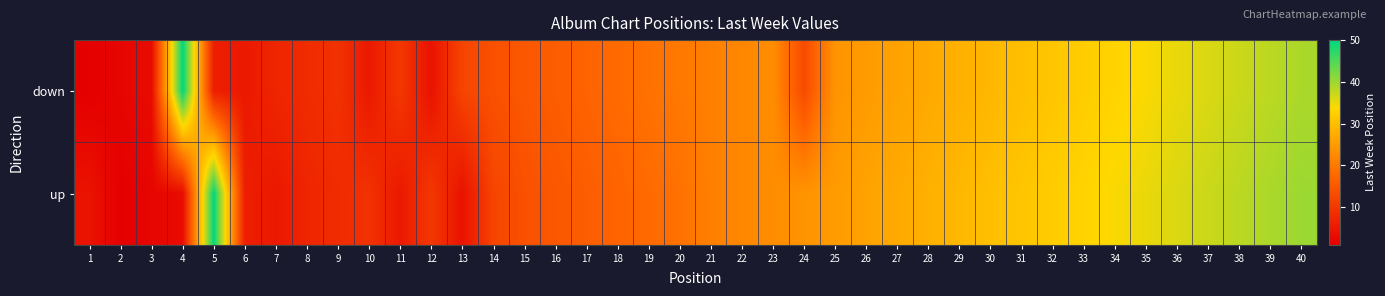

What is the spread (max minus min) of values at 4?

47